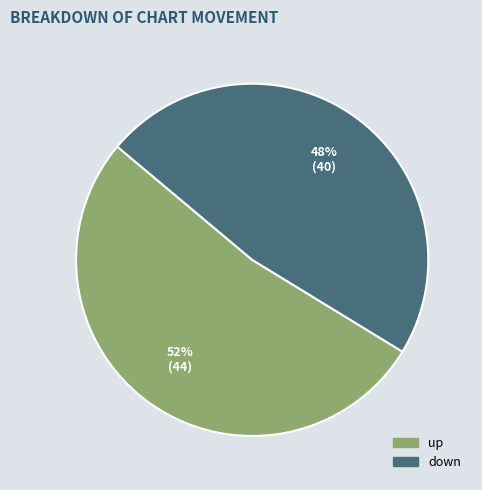

Which slice is the largest?

up